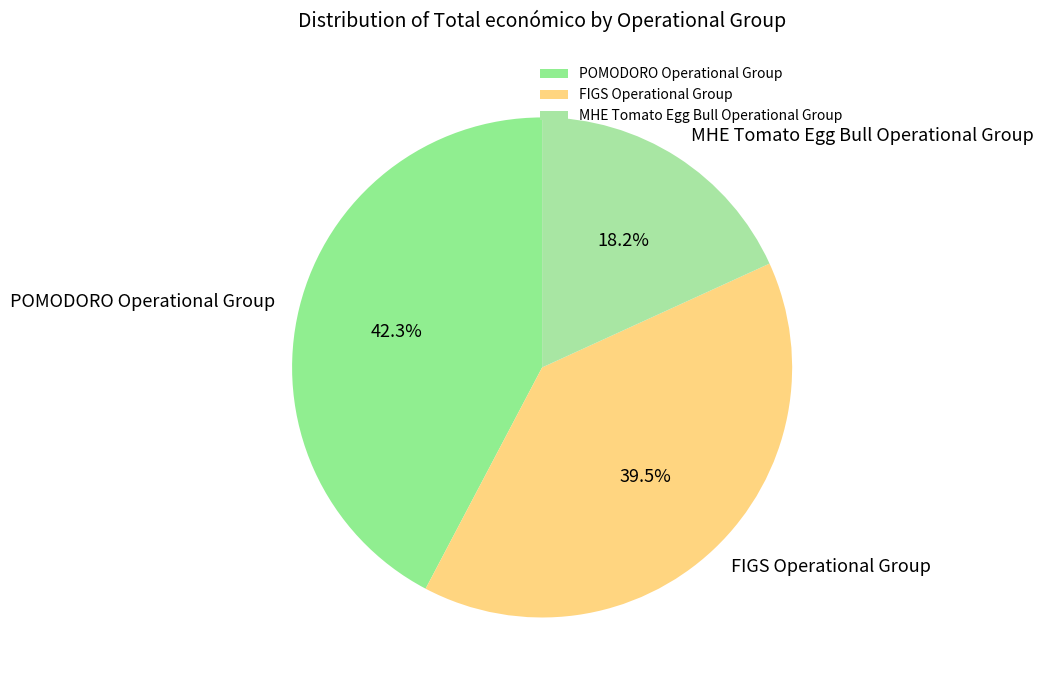

To the nearest percent, what is the difference between the largest and smallest slice percentages?

24%